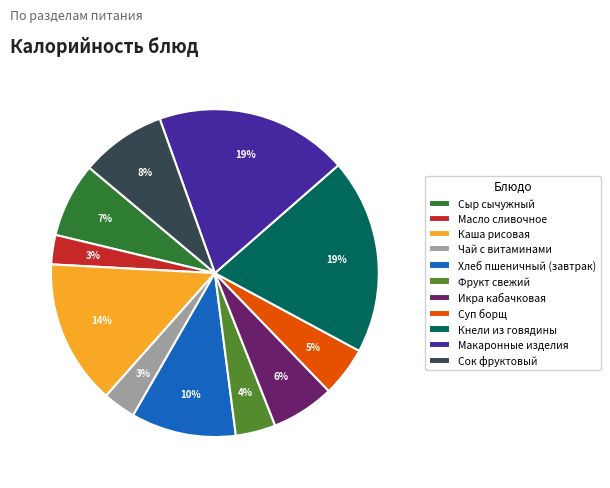

Is the sum of Сок фруктовый and Кнели из говядины greater than half?

No